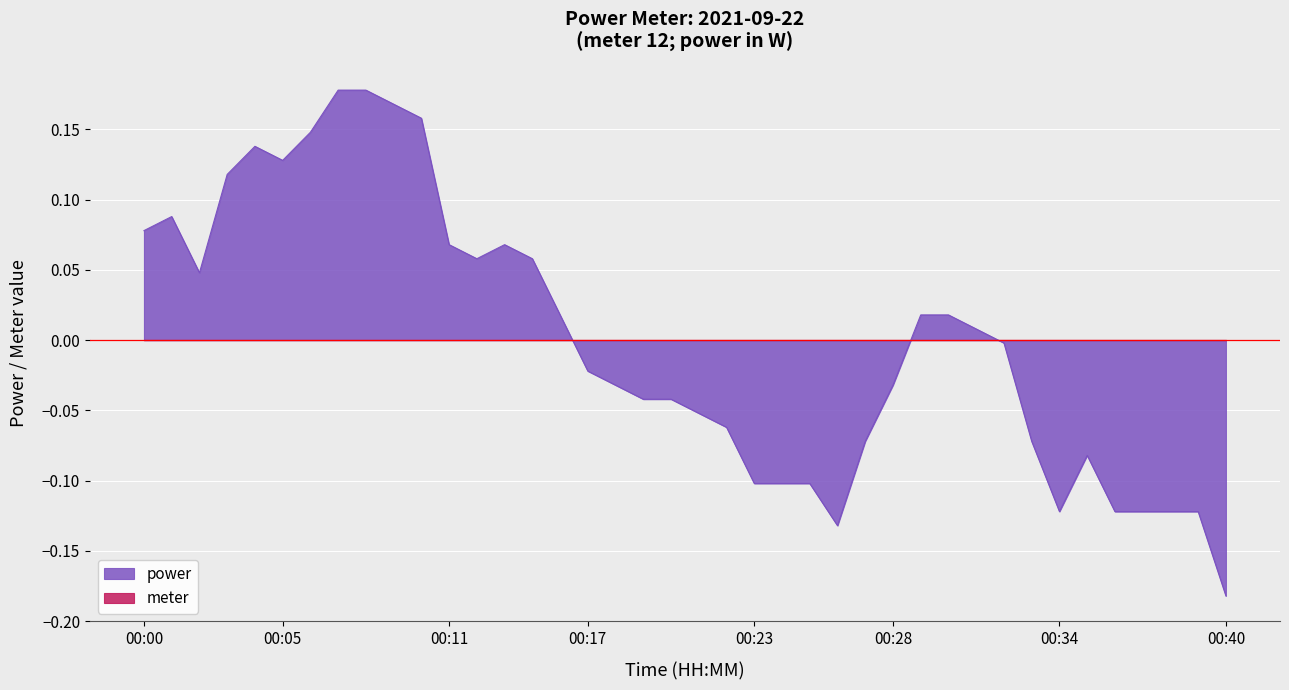

Between 00:09 and 00:36, which is larger?

00:09